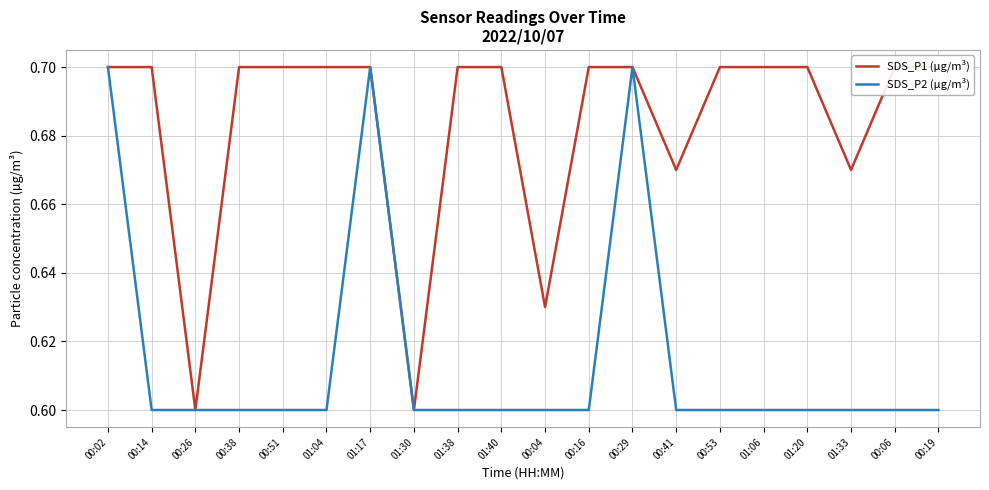

What is the difference between the second highest and second lowest values in the SDS_P2 (µg/m³) series?

0.1